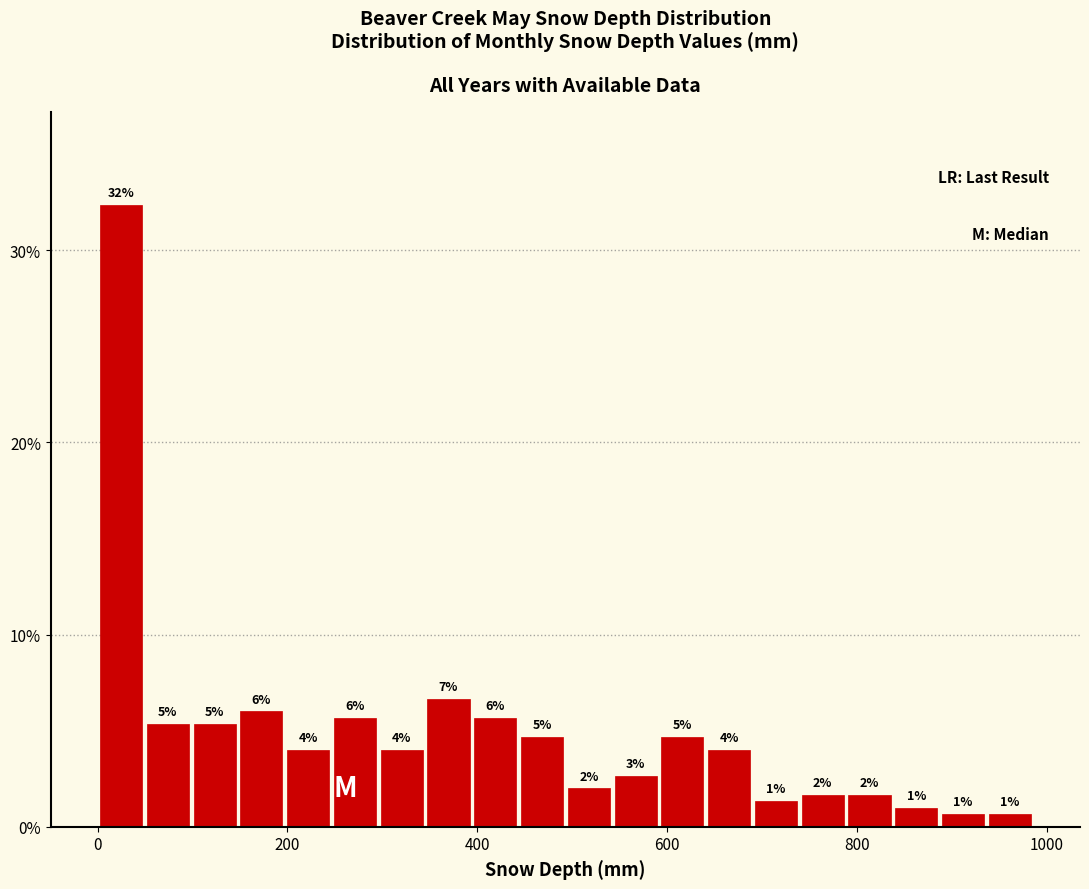

Read against the x-axis, roughly where is the centre of the tallest bar?

20